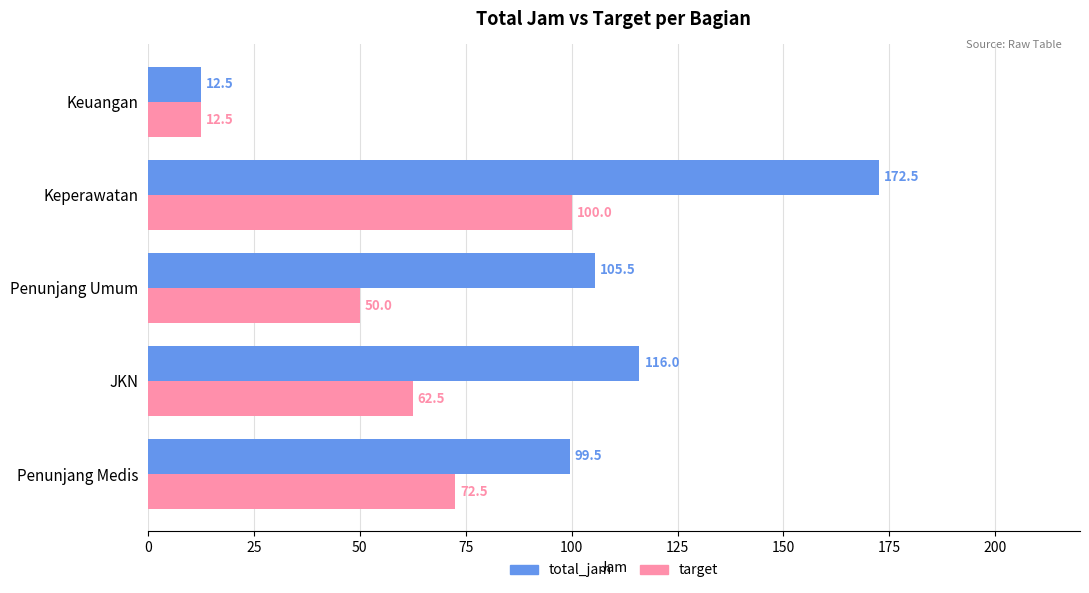

What is the difference between the highest and lowest values at Keperawatan?

72.5